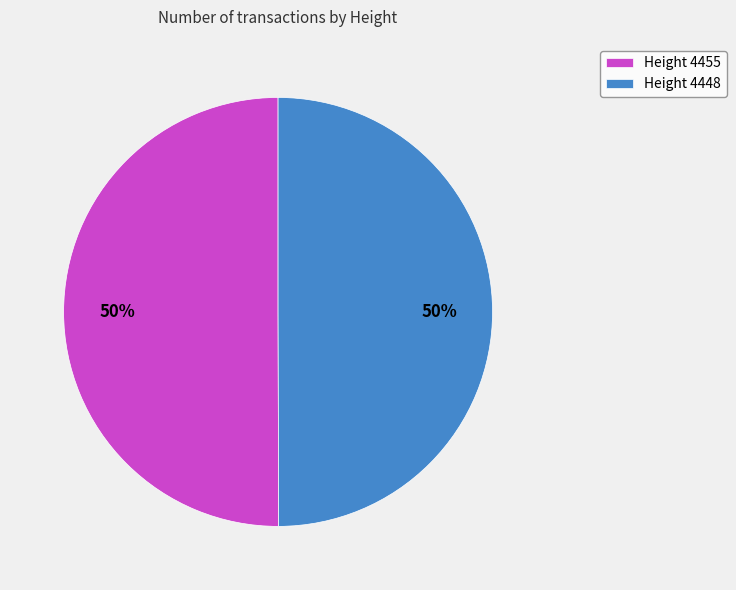

Is it true that Height 4448 is 40% of the pie?

False